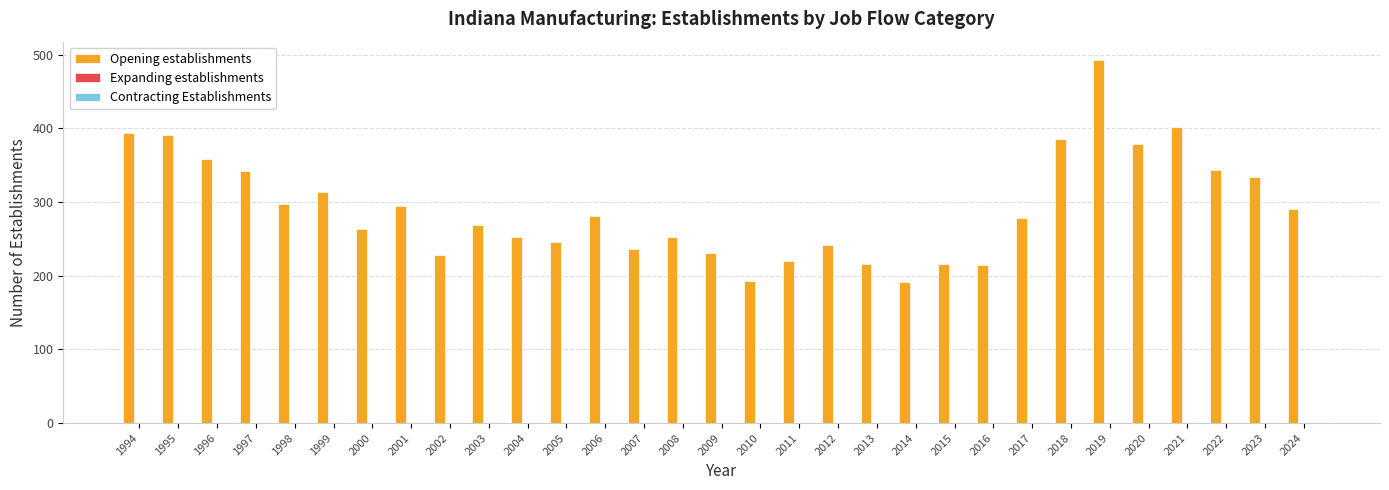

What is the value of the 30th bar from the left?

334